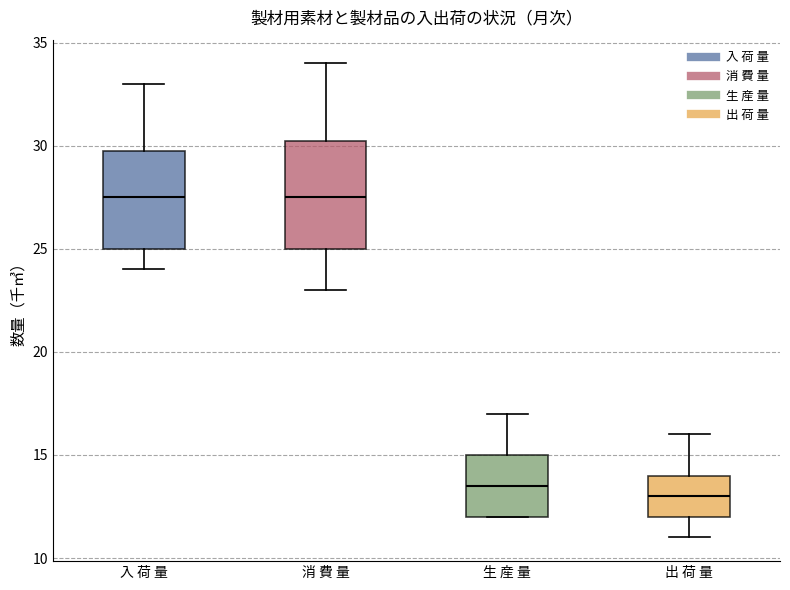

Reading left to right, read every box against the y-axis: the position of its median line, the range the box covers, and the ends of its whiskers. The values are not printed on the chart, so give them approximately, as read against the axis.

入 荷 量: median 27.5, box 25.0 to 30.0, whiskers 24.0 to 33.0
消 費 量: median 27.5, box 25.0 to 30.5, whiskers 23.0 to 34.0
生 産 量: median 13.5, box 12.0 to 15.0, whiskers 12.0 to 17.0
出 荷 量: median 13.0, box 12.0 to 14.0, whiskers 11.0 to 16.0